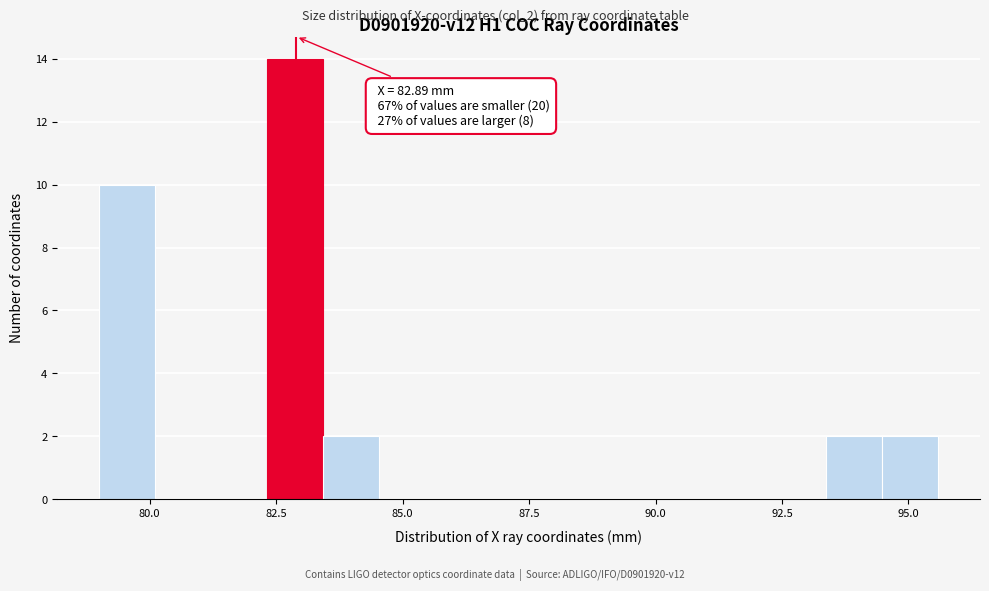

Around what value on the x-axis is the tallest bar? Give the approximate position of its centre, as read against the axis.

83.0